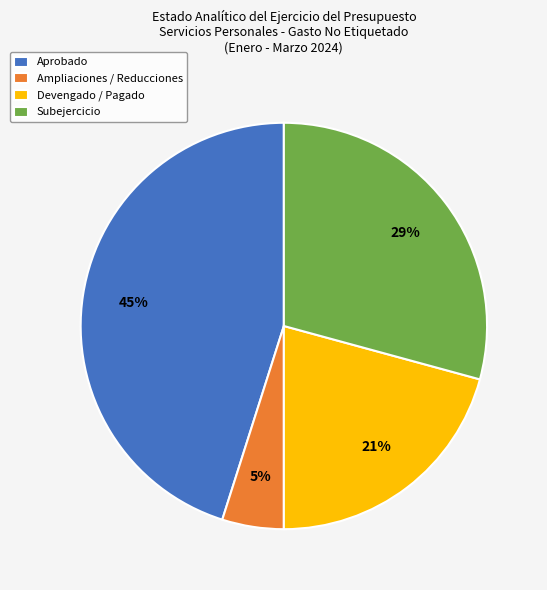

To the nearest percent, what portion does Ampliaciones / Reducciones represent?

5%